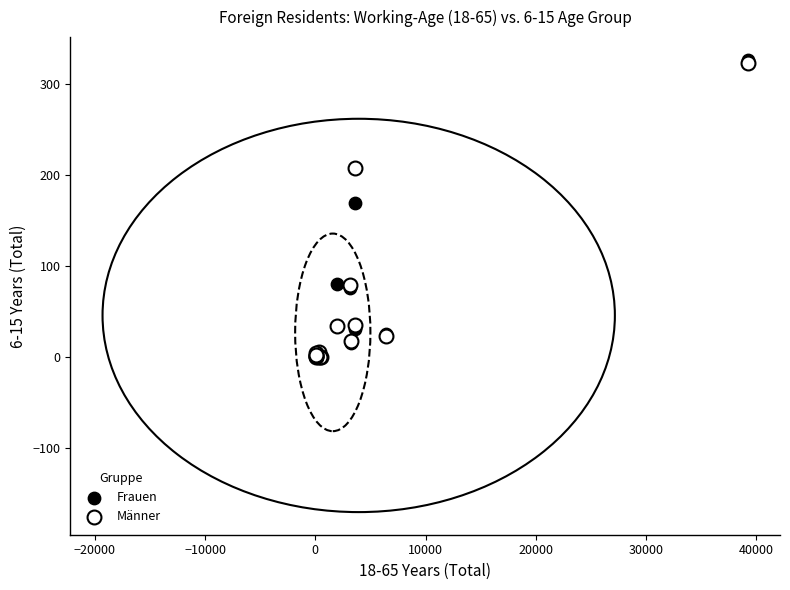

In the Frauen series, what Y value is closest to 163?

169